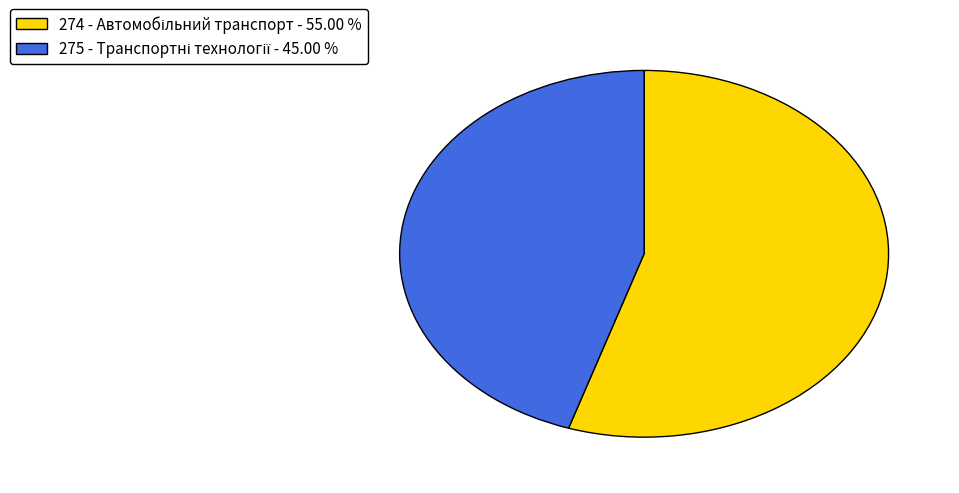

How many slices are in this pie chart?

2